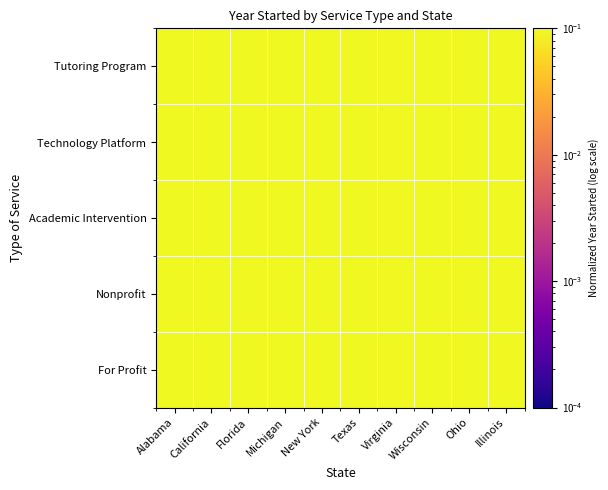

Rank the series at Ohio from highest to lowest value.

Technology Platform, Tutoring Program, For Profit, Nonprofit, Academic Intervention